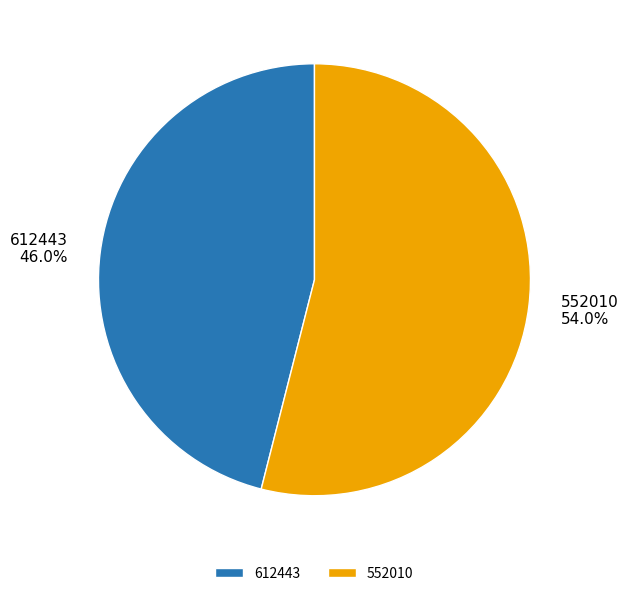

Combined, do 552010 and 612443 account for over 50%?

Yes